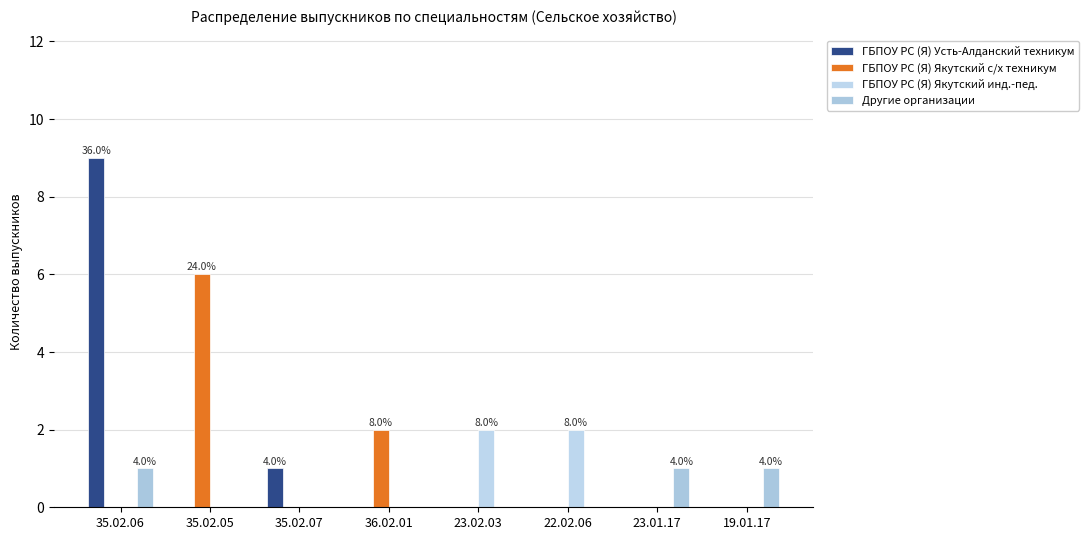

At which label does Другие организации reach its minimum?

35.02.05